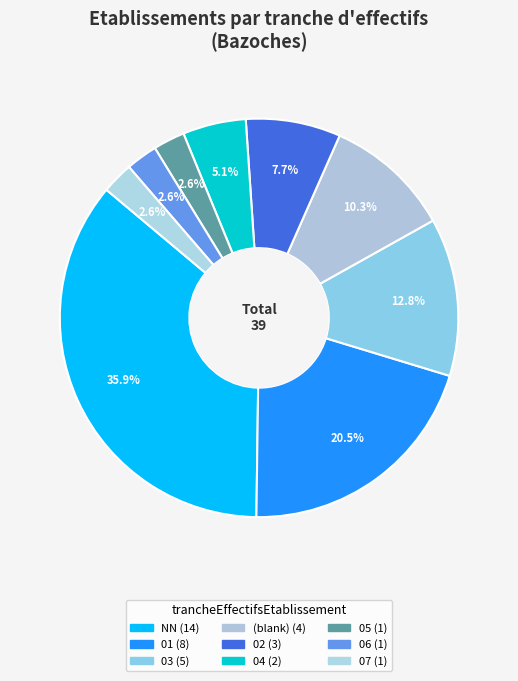

Count the number of slices in the pie.

9